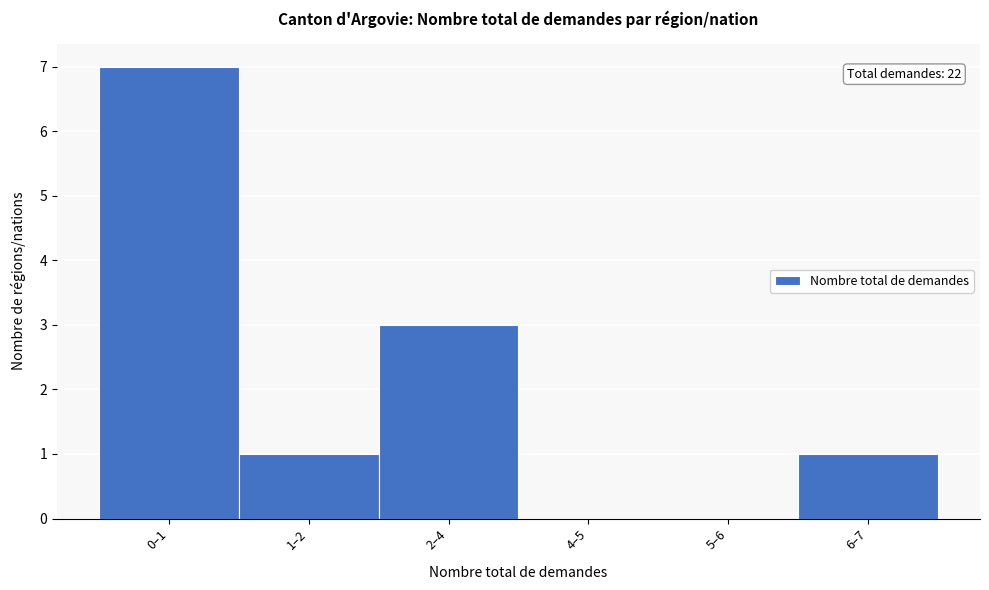

Reading left to right, list all the values displayed in this chart.

0–1=7	1–2=1	2–4=3	4–5=0	5–6=0	6–7=1